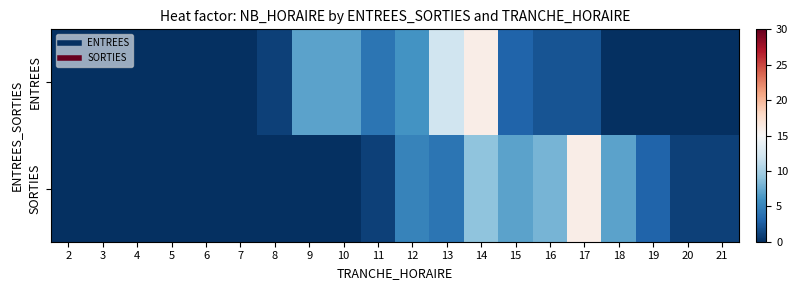

List the series in order of their overall mean, lowest first.

ENTREES, SORTIES